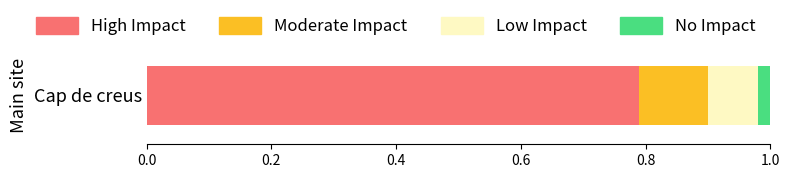

Is it true that High Impact equals 1.3 at Cap de creus?

False